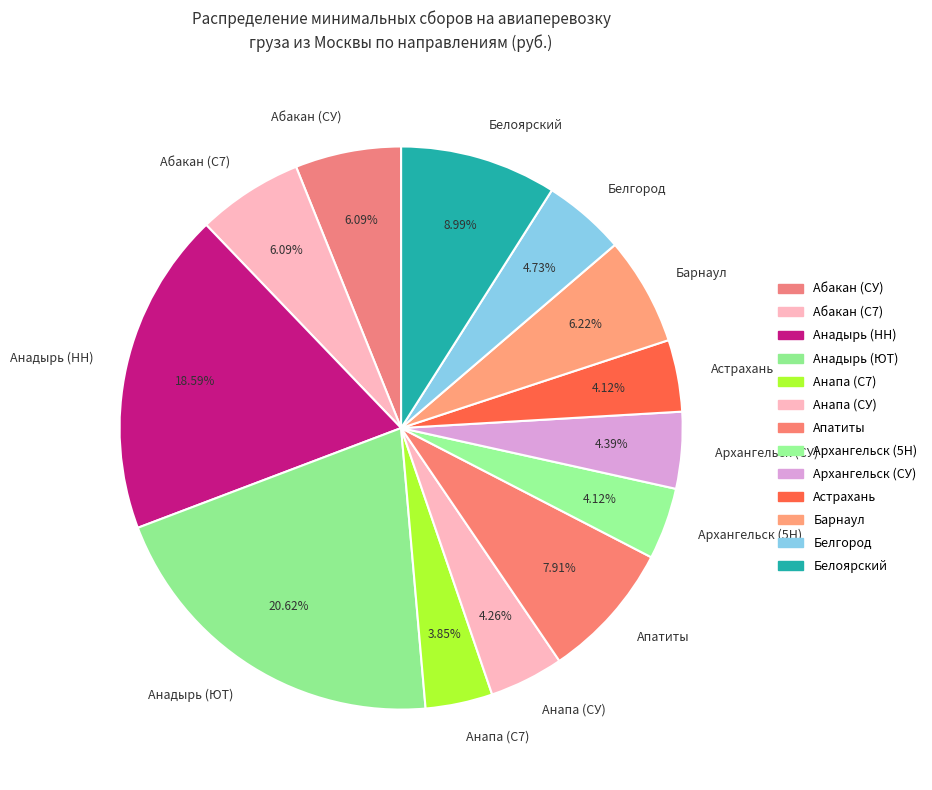

Combined, do Анапа (C7) and Анапа (СУ) account for over 50%?

No